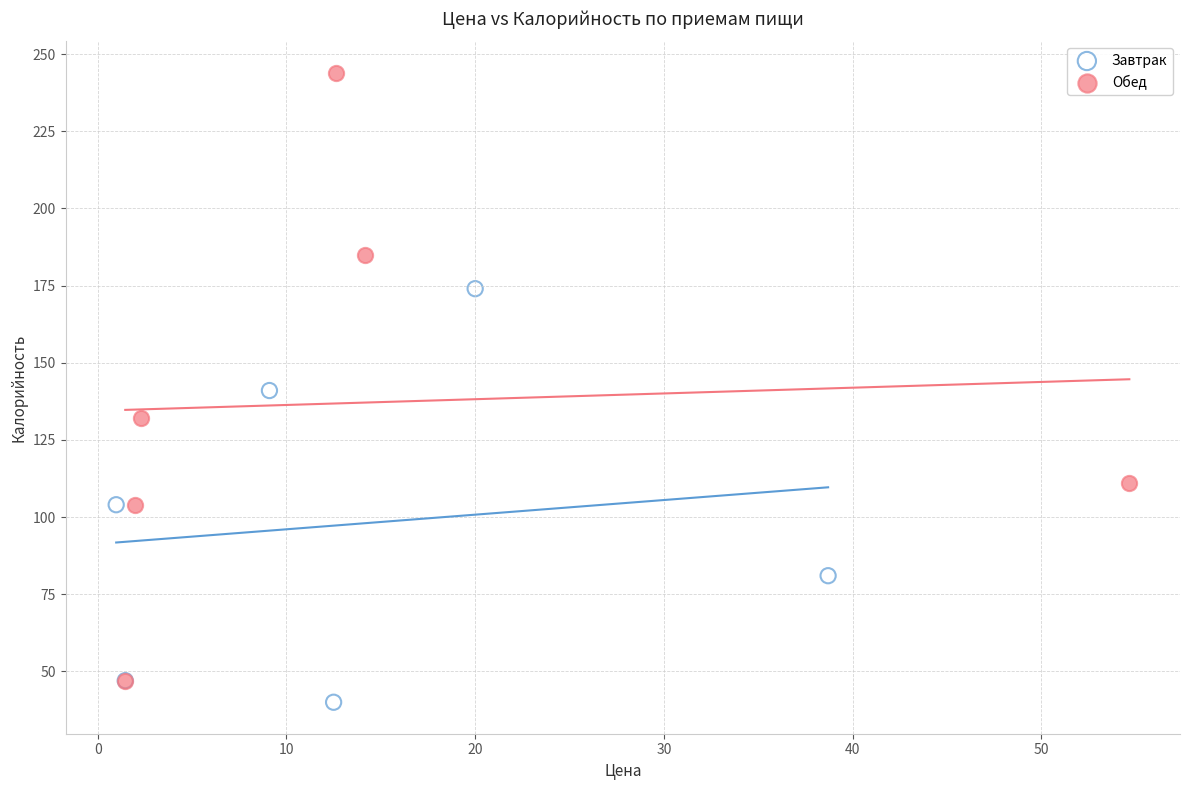

Which series contains the highest Y value?

Обед